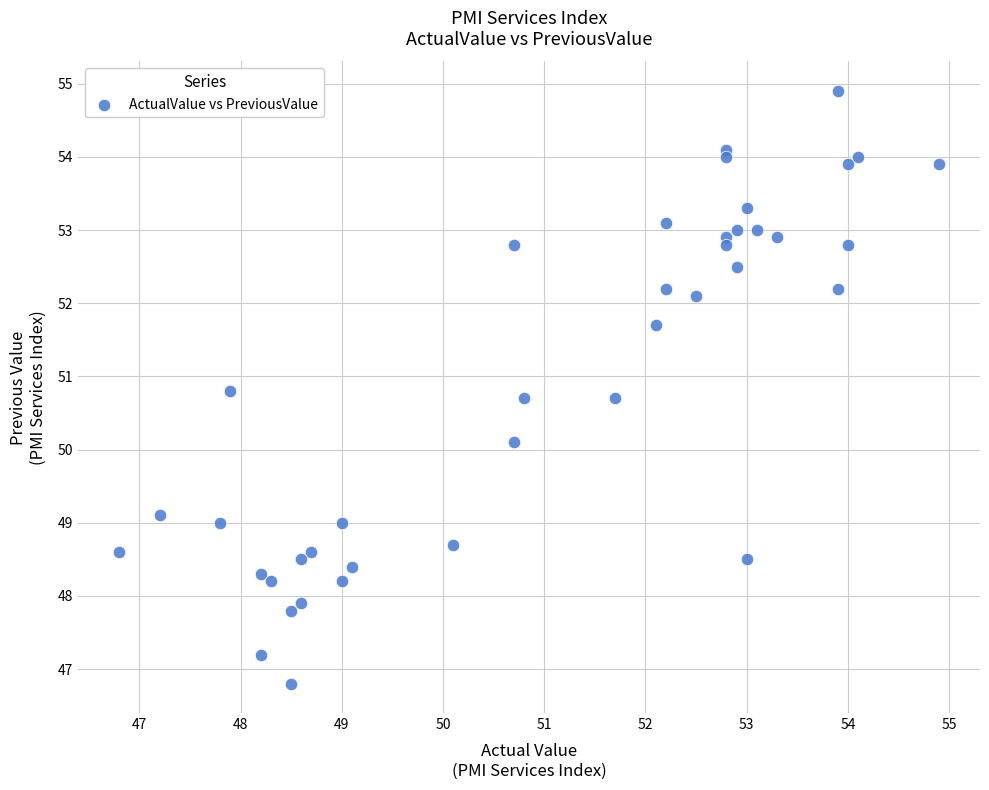

What is the range of Y values (max minus min)?

8.1